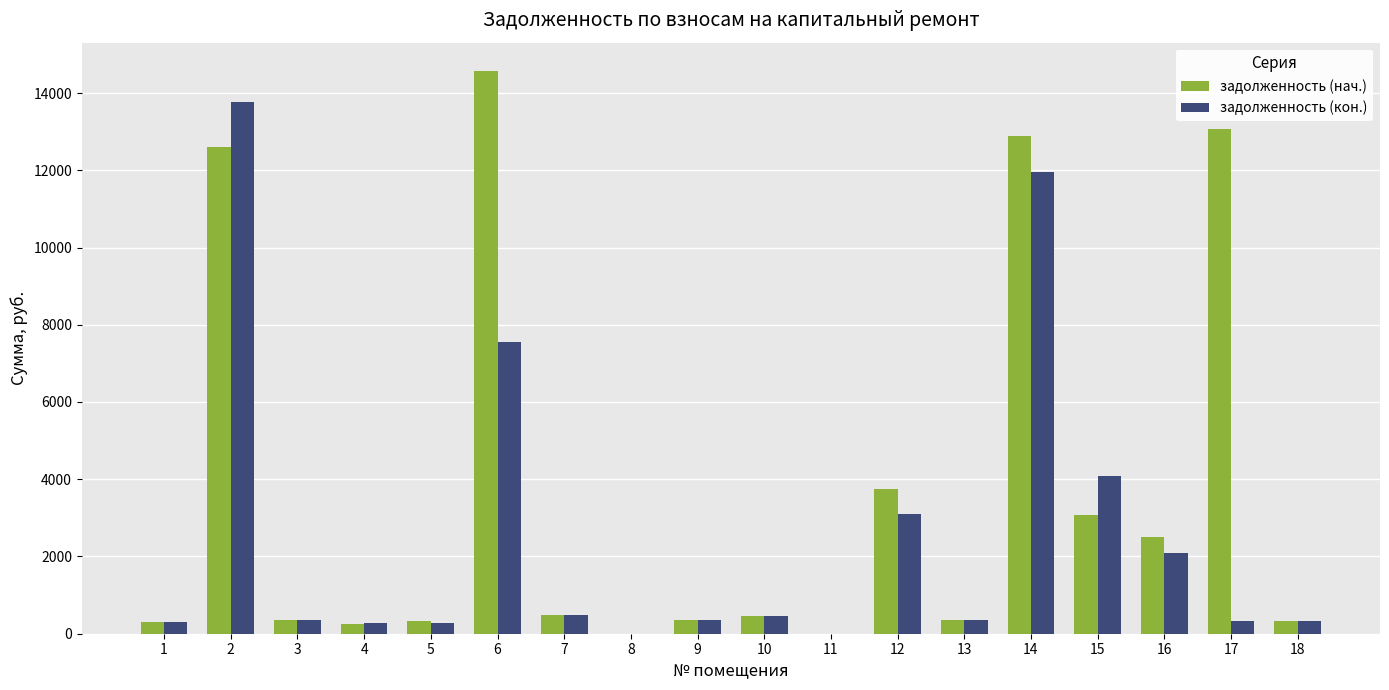

How many data points in задолженность (нач.) are above 470?

9